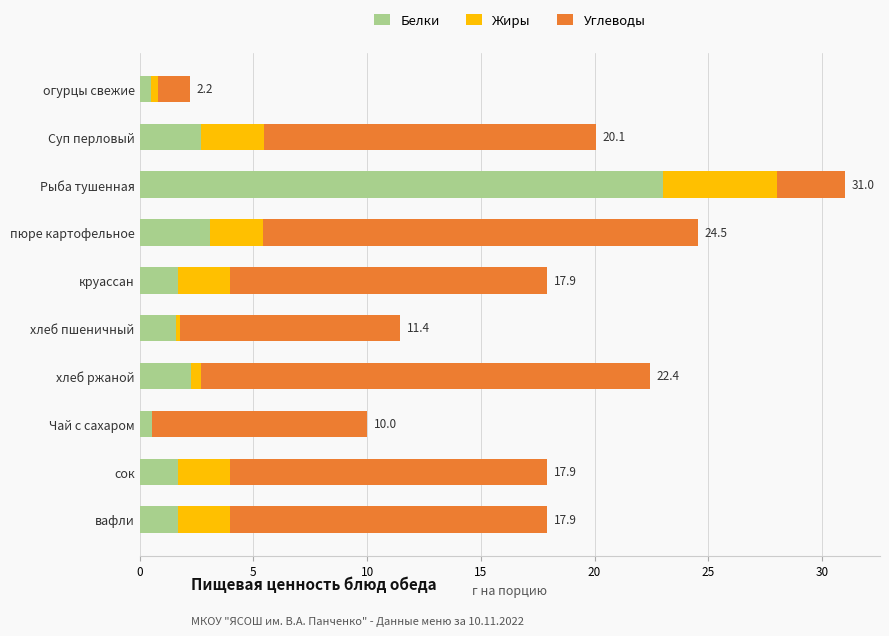

At which category is the sum across all series the highest?

Рыба тушенная